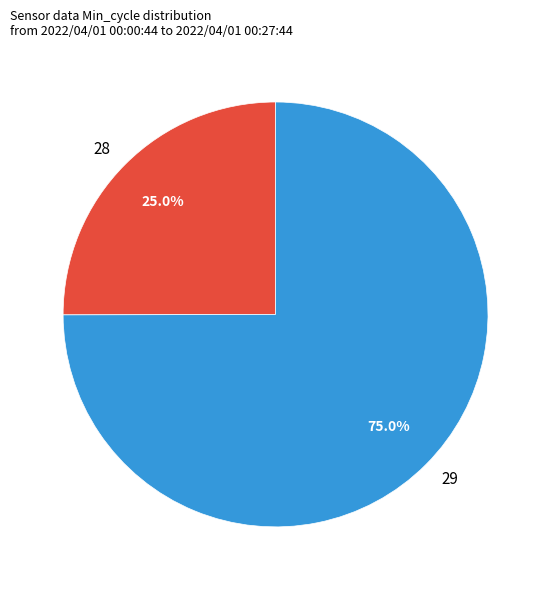

How many segments does this pie chart have?

2